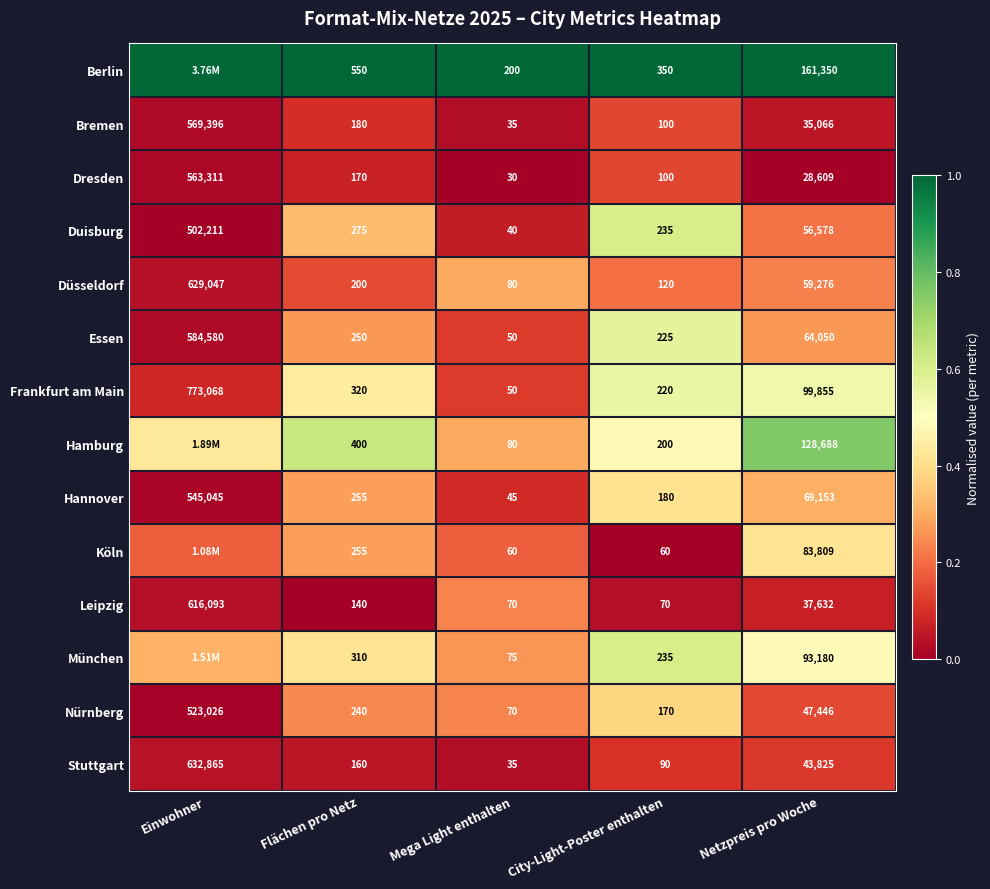

List the labels in order of Duisburg value, smallest first.

Mega Light enthalten, City-Light-Poster enthalten, Flächen pro Netz, Netzpreis pro Woche, Einwohner